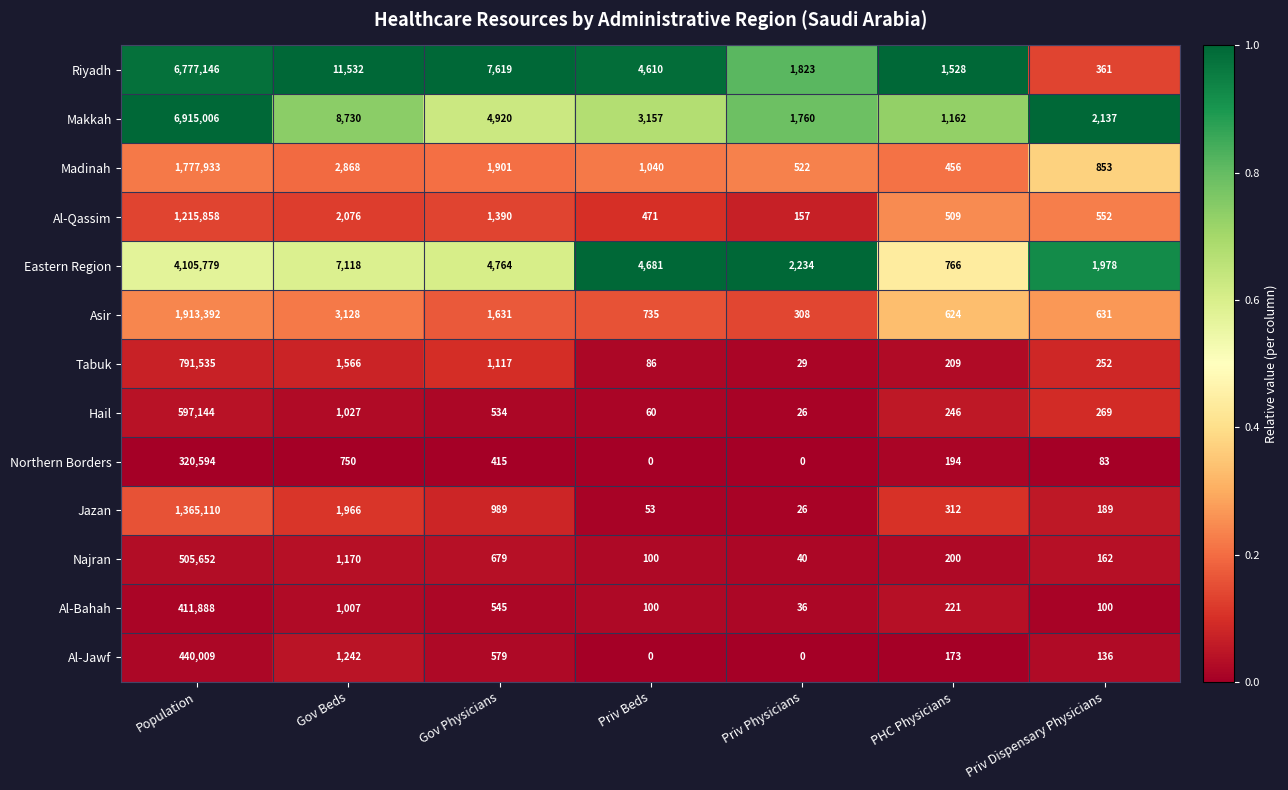

At Gov Beds, list the series in order from largest to smallest.

Riyadh, Makkah, Eastern Region, Asir, Madinah, Al-Qassim, Jazan, Tabuk, Al-Jawf, Najran, Hail, Al-Bahah, Northern Borders